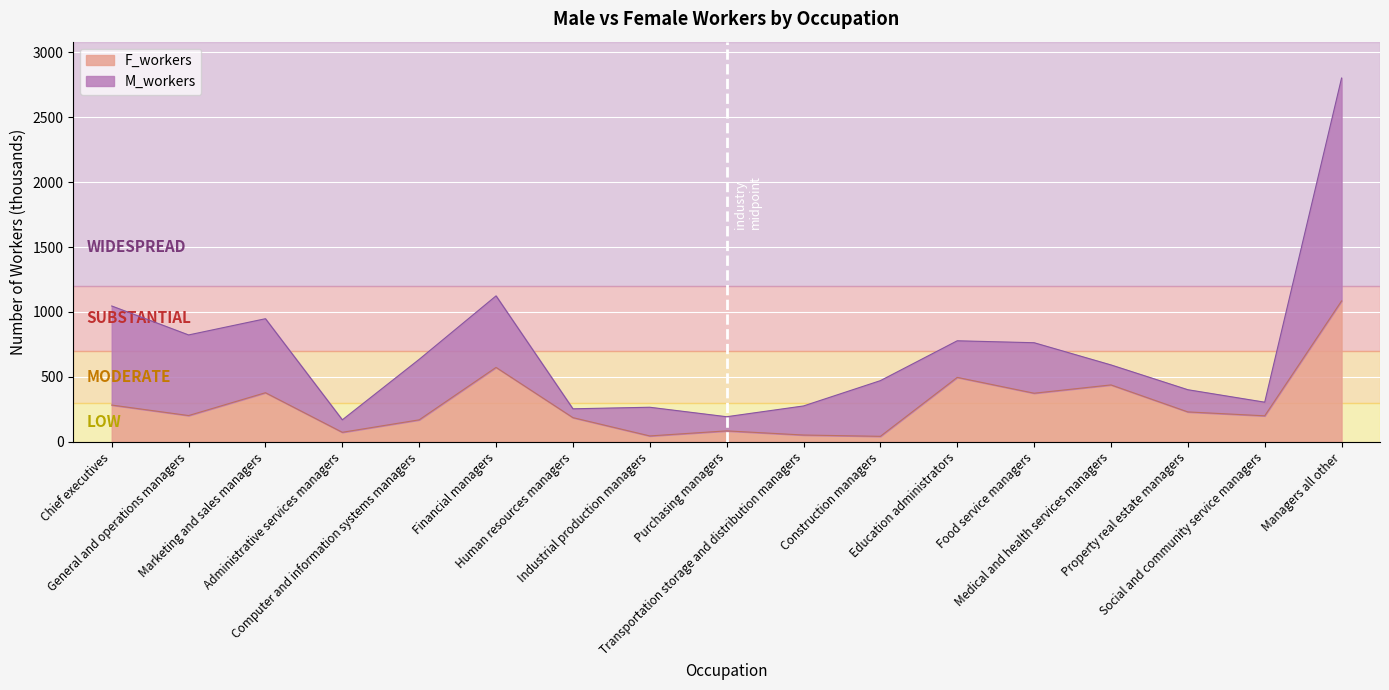

At which category does the data reach its first local valley?

General and operations managers